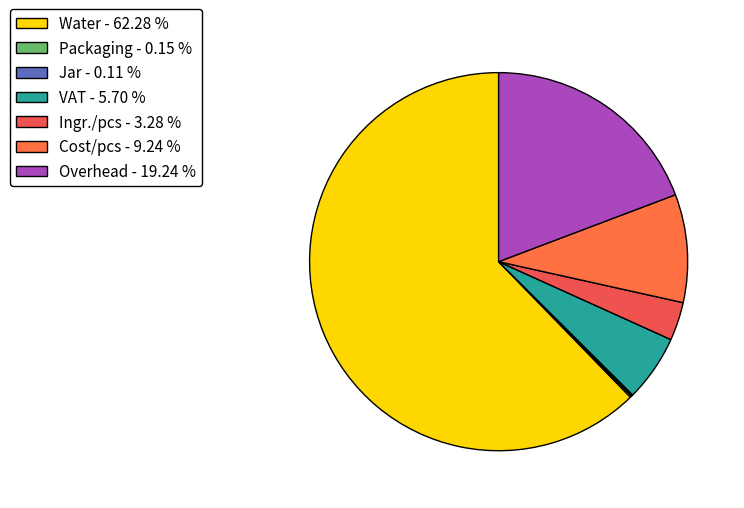

Does Water represent more than half of the total?

Yes